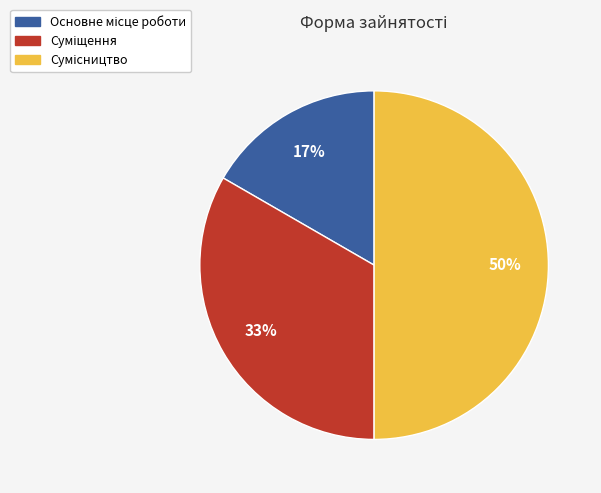

To the nearest percent, what is the difference between the largest and smallest slice percentages?

33%